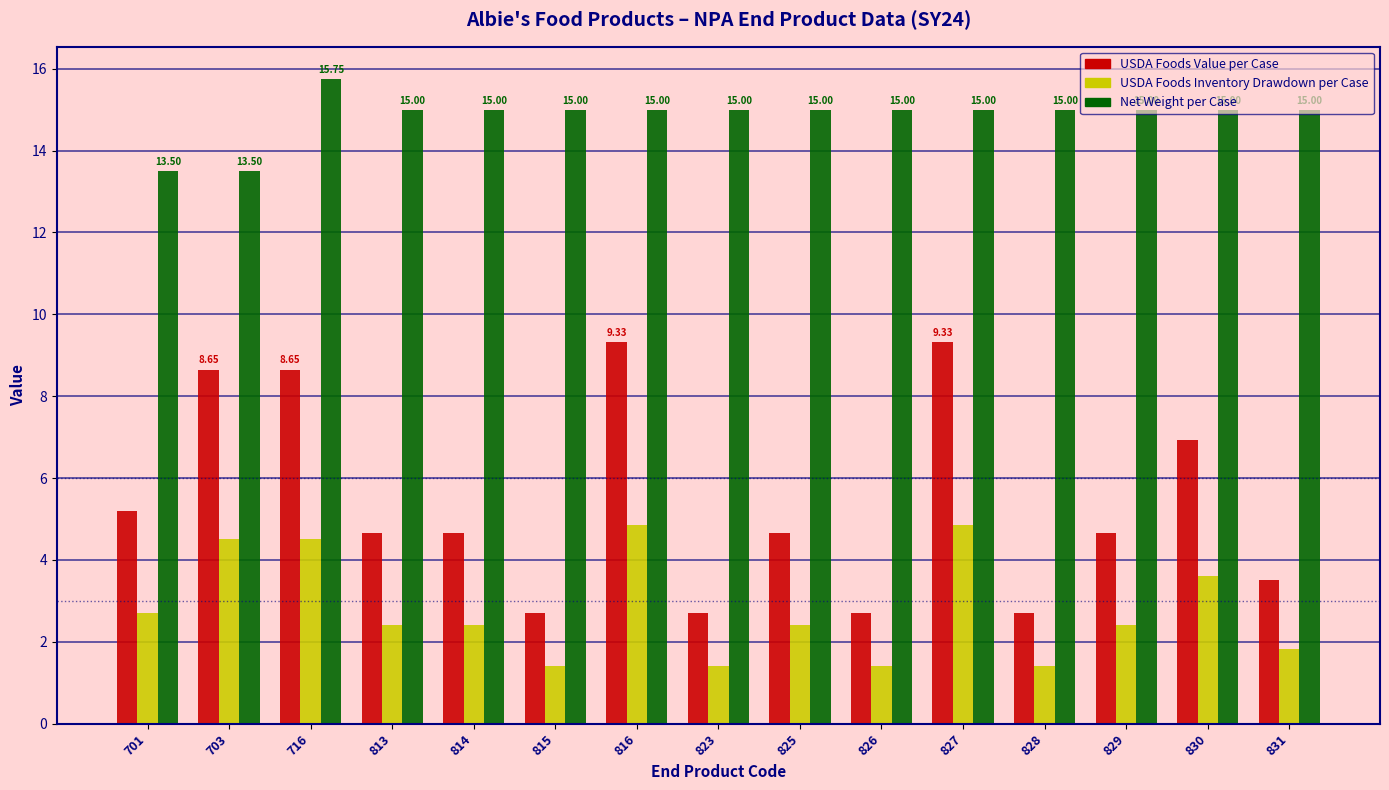

What are all the series names shown in the legend?

USDA Foods Value per Case, USDA Foods Inventory Drawdown per Case, Net Weight per Case